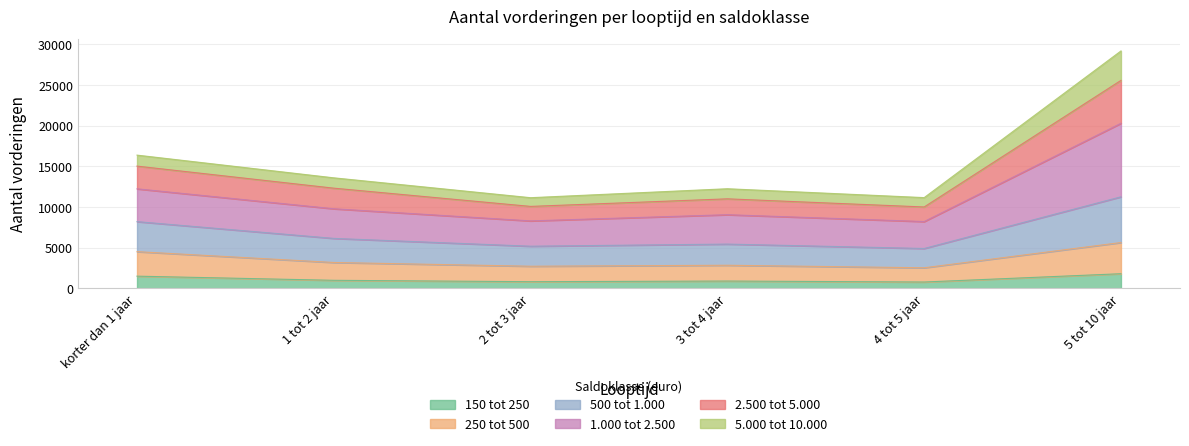

What is the minimum value for 150 tot 250?

790